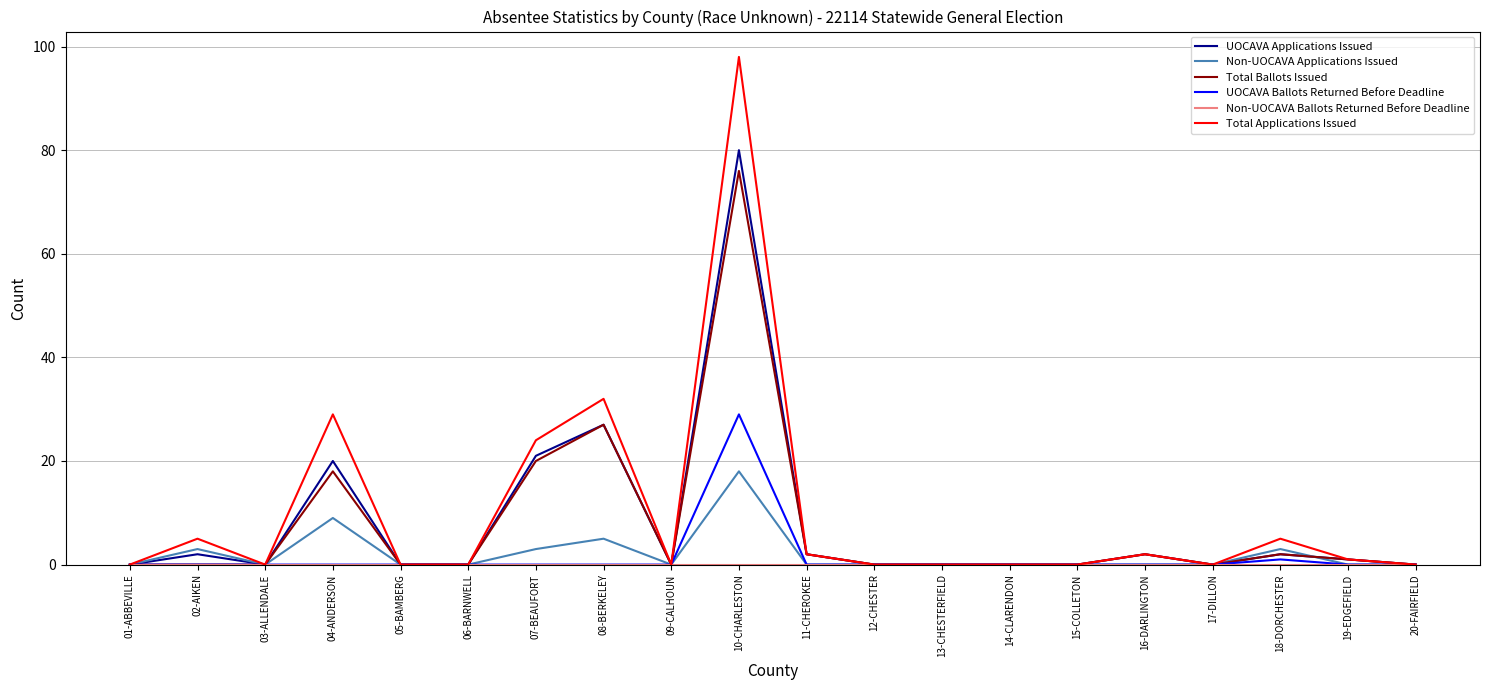

Which label corresponds to the largest value in the chart?

10-CHARLESTON